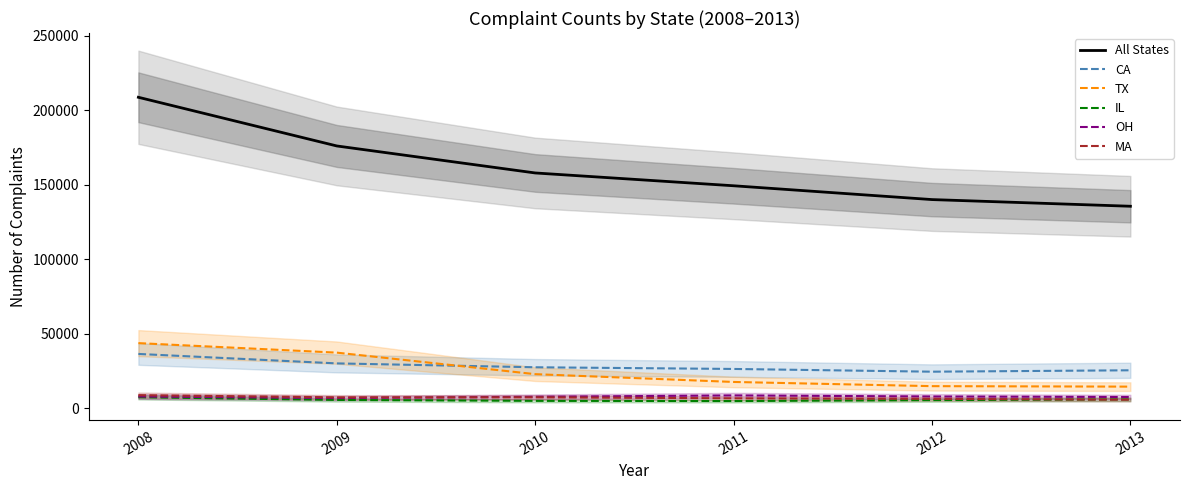

What is the sum of all MA values?

42584